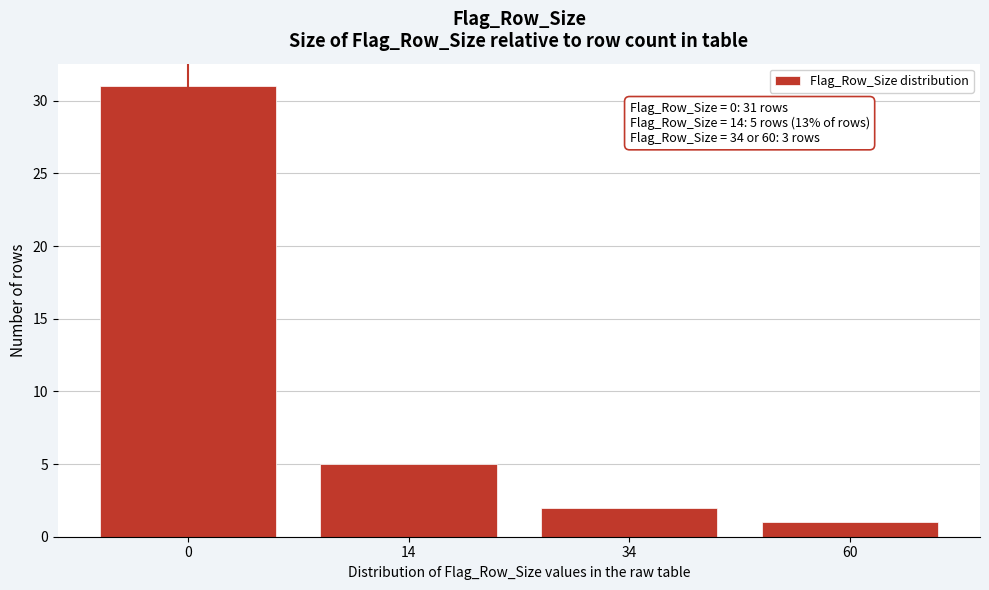

Reading left to right, transcribe all the data shown in this chart.

0=31	14=5	34=2	60=1